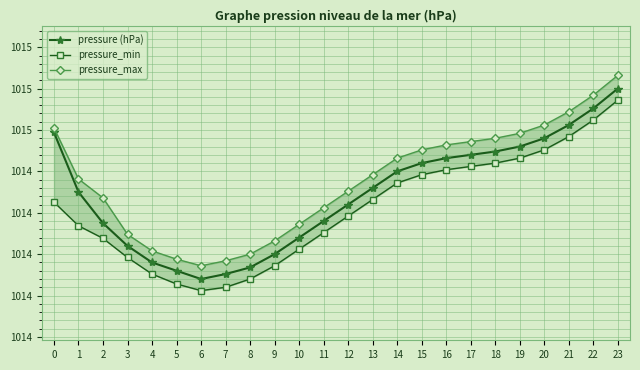

How many values in the pressure_max series are below 1014?

3